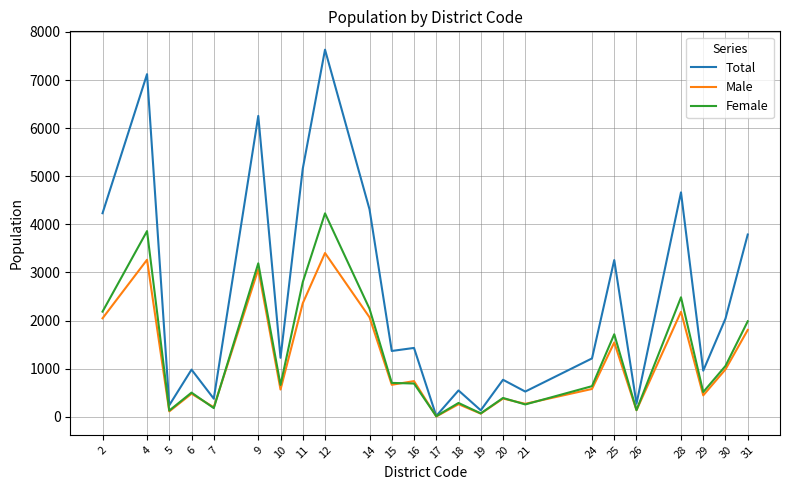

Which category has the lowest value in the Total series?

17